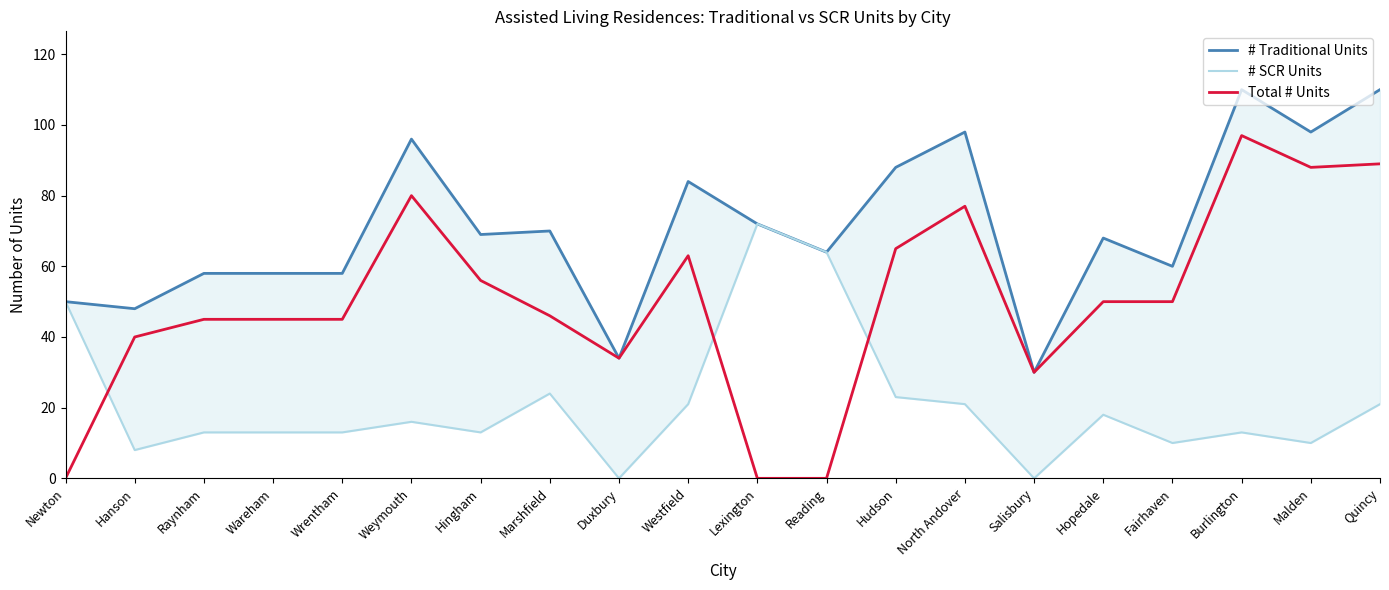

Where is # SCR Units nearest to the value 36?

Marshfield